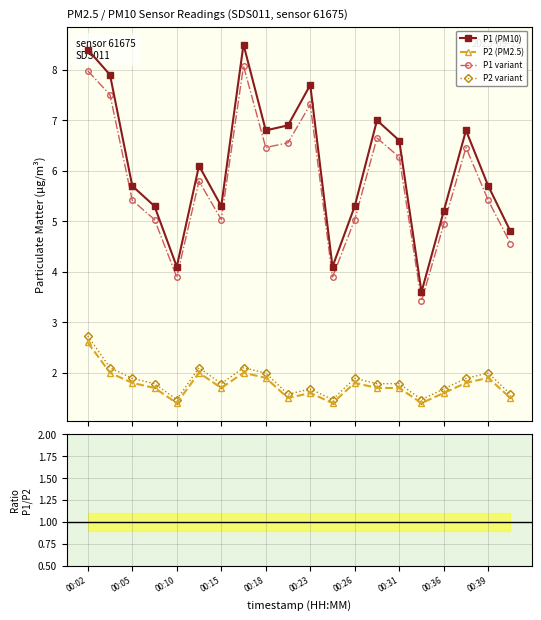

What is the maximum value for P2 (PM2.5)?

2.6